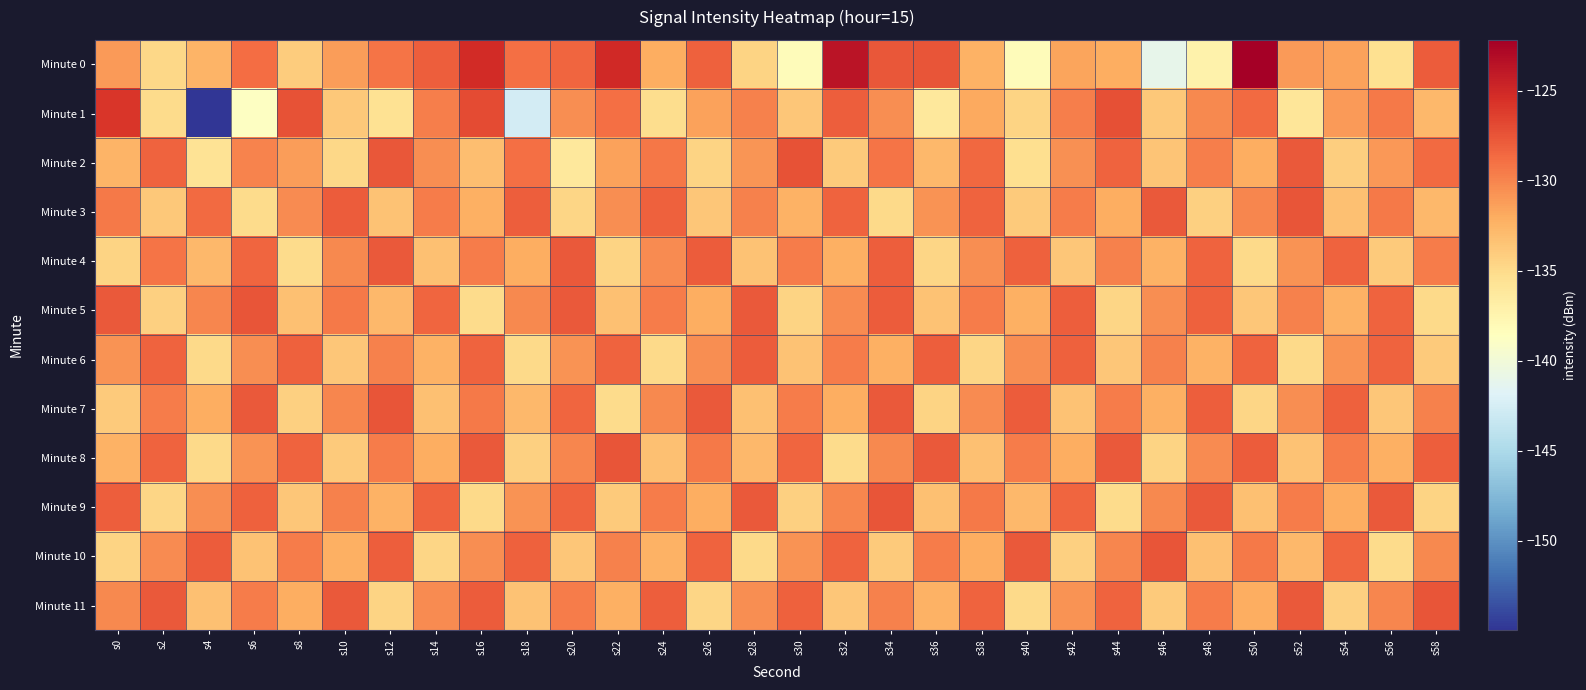

Reading right to left, extract all data points from this chart.

Minute 0: s58=-127.8	s56=-135.4	s54=-131.4	s52=-131.1	s50=-122.2	s48=-137.2	s46=-141.1	s44=-132.1	s42=-131.6	s40=-138.2	s38=-132.4	s36=-127.5	s34=-127.6	s32=-123.7	s30=-138.2	s28=-134.5	s26=-128.2	s24=-132.1	s22=-125.0	s20=-128.4	s18=-128.9	s16=-125.1	s14=-128.0	s12=-129.2	s10=-131.3	s8=-134.0	s6=-128.8	s4=-132.5	s2=-134.7	s0=-131.1
Minute 1: s58=-132.7	s56=-129.4	s54=-131.1	s52=-135.9	s50=-128.6	s48=-130.2	s46=-133.8	s44=-127.3	s42=-129.7	s40=-134.5	s38=-131.8	s36=-136.2	s34=-130.5	s32=-128.0	s30=-133.6	s28=-129.8	s26=-131.4	s24=-135.2	s22=-128.9	s20=-130.5	s18=-142.6	s16=-127.0	s14=-129.7	s12=-135.5	s10=-133.7	s8=-127.4	s6=-138.7	s4=-155.0	s2=-135.0	s0=-125.8
Minute 2: s58=-128.6	s56=-130.9	s54=-134.2	s52=-127.8	s50=-132.1	s48=-129.7	s46=-133.5	s44=-128.2	s42=-130.6	s40=-135.3	s38=-128.5	s36=-132.7	s34=-129.1	s32=-133.9	s30=-127.4	s28=-130.8	s26=-134.6	s24=-129.3	s22=-131.5	s20=-136.2	s18=-128.9	s16=-133.1	s14=-130.4	s12=-127.6	s10=-134.8	s8=-131.2	s6=-129.9	s4=-135.7	s2=-128.3	s0=-132.5
Minute 3: s58=-132.8	s56=-129.4	s54=-133.2	s52=-127.5	s50=-130.1	s48=-134.3	s46=-127.7	s44=-132.1	s42=-129.5	s40=-133.9	s38=-128.3	s36=-130.7	s34=-134.9	s32=-128.2	s30=-132.4	s28=-129.8	s26=-133.6	s24=-128.1	s22=-130.5	s20=-134.7	s18=-128.0	s16=-132.2	s14=-129.6	s12=-133.4	s10=-127.9	s8=-130.3	s6=-135.1	s4=-128.6	s2=-133.8	s0=-129.4
Minute 4: s58=-129.5	s56=-133.9	s54=-128.3	s52=-130.7	s50=-134.9	s48=-128.2	s46=-132.4	s44=-129.8	s42=-133.6	s40=-128.1	s38=-130.5	s36=-134.7	s34=-128.0	s32=-132.2	s30=-129.6	s28=-133.4	s26=-127.9	s24=-130.3	s22=-134.5	s20=-127.8	s18=-132.1	s16=-129.5	s14=-133.3	s12=-127.8	s10=-130.2	s8=-135.0	s6=-128.4	s4=-132.8	s2=-129.2	s0=-134.6
Minute 5: s58=-134.9	s56=-128.2	s54=-132.4	s52=-129.8	s50=-133.6	s48=-128.1	s46=-130.5	s44=-134.7	s42=-128.0	s40=-132.2	s38=-129.6	s36=-133.4	s34=-127.9	s32=-130.3	s30=-134.5	s28=-127.8	s26=-132.1	s24=-129.5	s22=-133.3	s20=-127.8	s18=-130.2	s16=-135.0	s14=-128.4	s12=-132.8	s10=-129.4	s8=-133.2	s6=-127.5	s4=-130.1	s2=-134.3	s0=-127.7
Minute 6: s58=-133.9	s56=-128.3	s54=-130.7	s52=-134.9	s50=-128.2	s48=-132.4	s46=-129.8	s44=-133.6	s42=-128.1	s40=-130.5	s38=-134.7	s36=-128.0	s34=-132.2	s32=-129.6	s30=-133.4	s28=-127.9	s26=-130.5	s24=-134.9	s22=-128.3	s20=-130.7	s18=-134.9	s16=-128.2	s14=-132.4	s12=-129.8	s10=-133.6	s8=-128.1	s6=-130.5	s4=-134.9	s2=-128.3	s0=-130.7
Minute 7: s58=-129.8	s56=-133.6	s54=-128.1	s52=-130.5	s50=-134.7	s48=-128.0	s46=-132.2	s44=-129.6	s42=-133.4	s40=-127.9	s38=-130.3	s36=-134.5	s34=-127.8	s32=-132.1	s30=-129.5	s28=-133.3	s26=-127.8	s24=-130.2	s22=-135.0	s20=-128.4	s18=-132.8	s16=-129.4	s14=-133.2	s12=-127.5	s10=-130.1	s8=-134.3	s6=-127.7	s4=-132.1	s2=-129.5	s0=-133.9
Minute 8: s58=-128.0	s56=-132.2	s54=-129.6	s52=-133.4	s50=-127.9	s48=-130.3	s46=-134.5	s44=-127.8	s42=-132.1	s40=-129.5	s38=-133.3	s36=-127.8	s34=-130.2	s32=-135.0	s30=-128.4	s28=-132.8	s26=-129.4	s24=-133.2	s22=-127.5	s20=-130.1	s18=-134.3	s16=-127.7	s14=-132.1	s12=-129.5	s10=-133.9	s8=-128.3	s6=-130.7	s4=-134.9	s2=-128.2	s0=-132.4
Minute 9: s58=-134.5	s56=-127.8	s54=-132.1	s52=-129.5	s50=-133.3	s48=-127.8	s46=-130.2	s44=-135.0	s42=-128.4	s40=-132.8	s38=-129.4	s36=-133.2	s34=-127.5	s32=-130.1	s30=-134.3	s28=-127.7	s26=-132.1	s24=-129.5	s22=-133.9	s20=-128.3	s18=-130.7	s16=-134.9	s14=-128.2	s12=-132.4	s10=-129.8	s8=-133.6	s6=-128.1	s4=-130.5	s2=-134.7	s0=-128.0
Minute 10: s58=-130.2	s56=-135.0	s54=-128.4	s52=-132.8	s50=-129.4	s48=-133.2	s46=-127.5	s44=-130.1	s42=-134.3	s40=-127.7	s38=-132.1	s36=-129.5	s34=-133.9	s32=-128.3	s30=-130.7	s28=-134.9	s26=-128.2	s24=-132.4	s22=-129.8	s20=-133.6	s18=-128.1	s16=-130.5	s14=-134.7	s12=-128.0	s10=-132.2	s8=-129.6	s6=-133.4	s4=-127.9	s2=-130.3	s0=-134.5
Minute 11: s58=-127.5	s56=-130.1	s54=-134.3	s52=-127.7	s50=-132.1	s48=-129.5	s46=-133.9	s44=-128.3	s42=-130.7	s40=-134.9	s38=-128.2	s36=-132.4	s34=-129.8	s32=-133.6	s30=-128.1	s28=-130.5	s26=-134.7	s24=-128.0	s22=-132.2	s20=-129.6	s18=-133.4	s16=-127.9	s14=-130.3	s12=-134.5	s10=-127.8	s8=-132.1	s6=-129.5	s4=-133.3	s2=-127.8	s0=-130.2